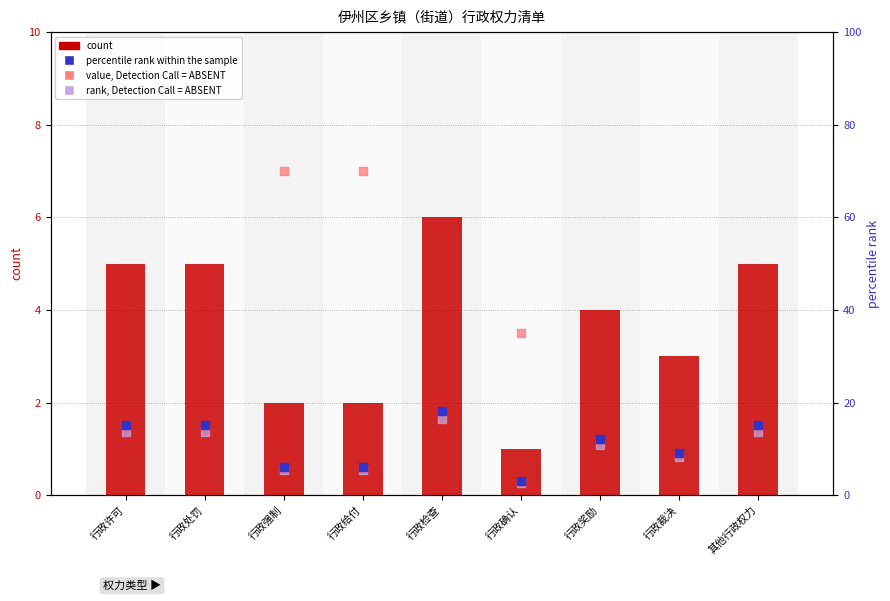

At which category is the sum across all series the highest?

行政检查